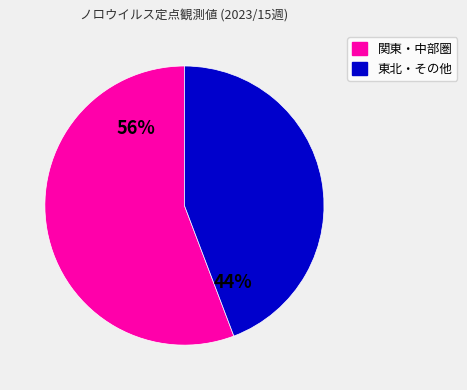

Is there a majority slice in this chart?

Yes